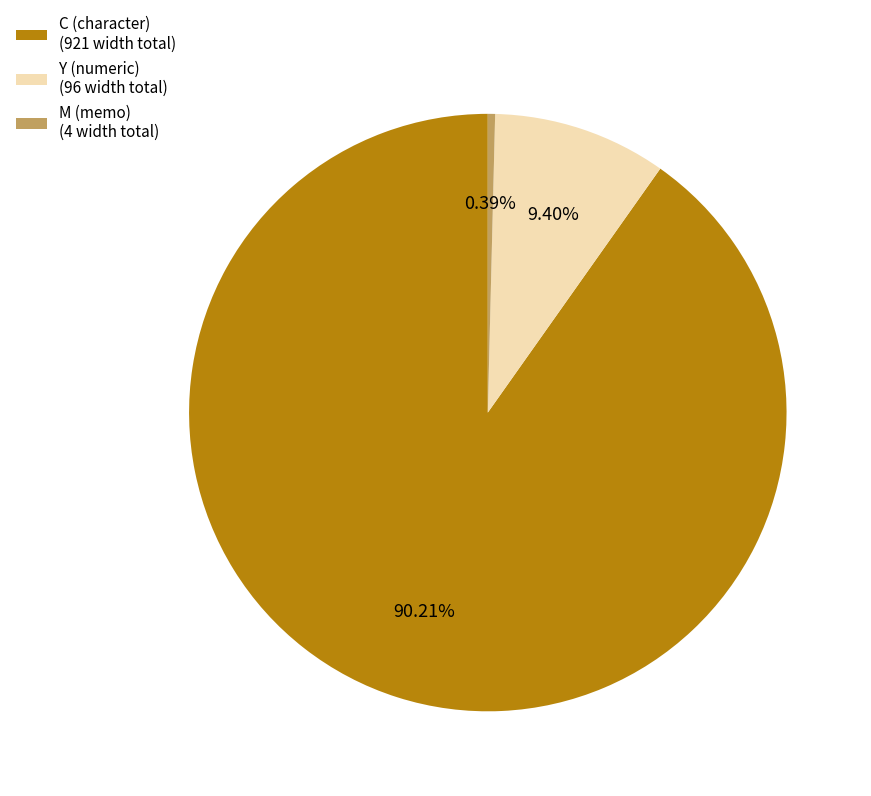

What is the majority slice?

C (character) (921 width total)